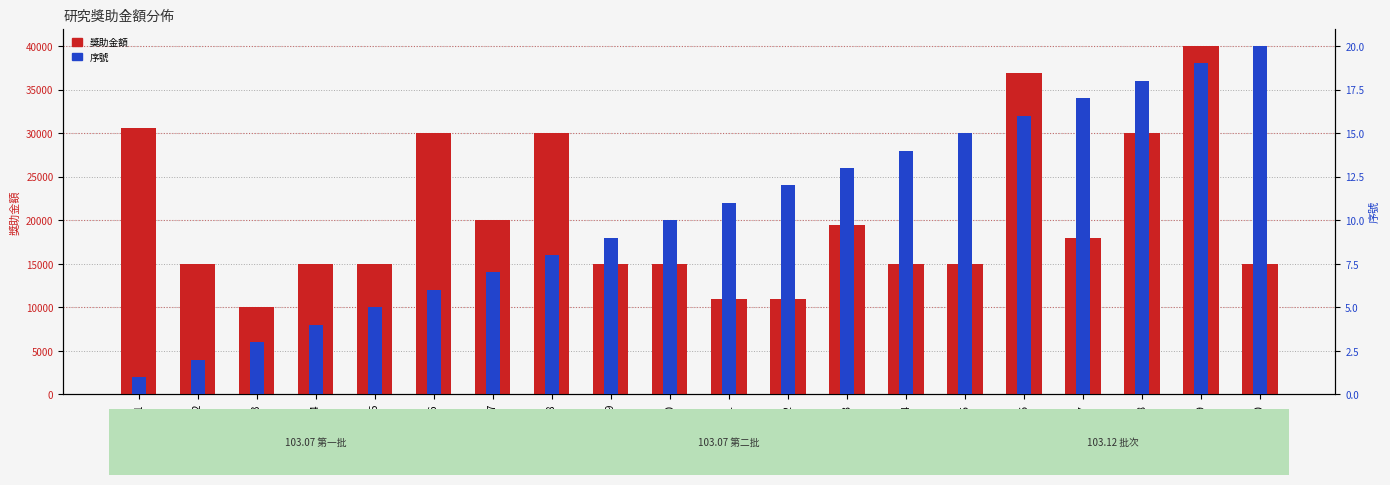

Reading right to left, what are all the values shown in this chart?

獎助金額: 15000	40000	30000	18000	36930	15000	15000	19500	11000	11000	15000	15000	30000	20000	30000	15000	15000	10000	15000	30612
序號: 20	19	18	17	16	15	14	13	12	11	10	9	8	7	6	5	4	3	2	1